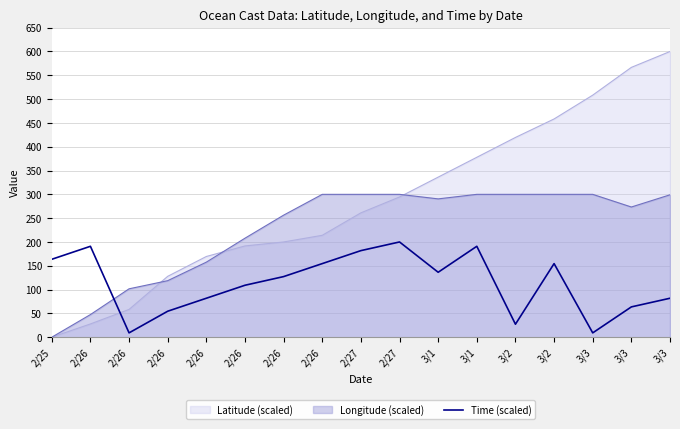

What is the label of the 5th point from the right?

3/2